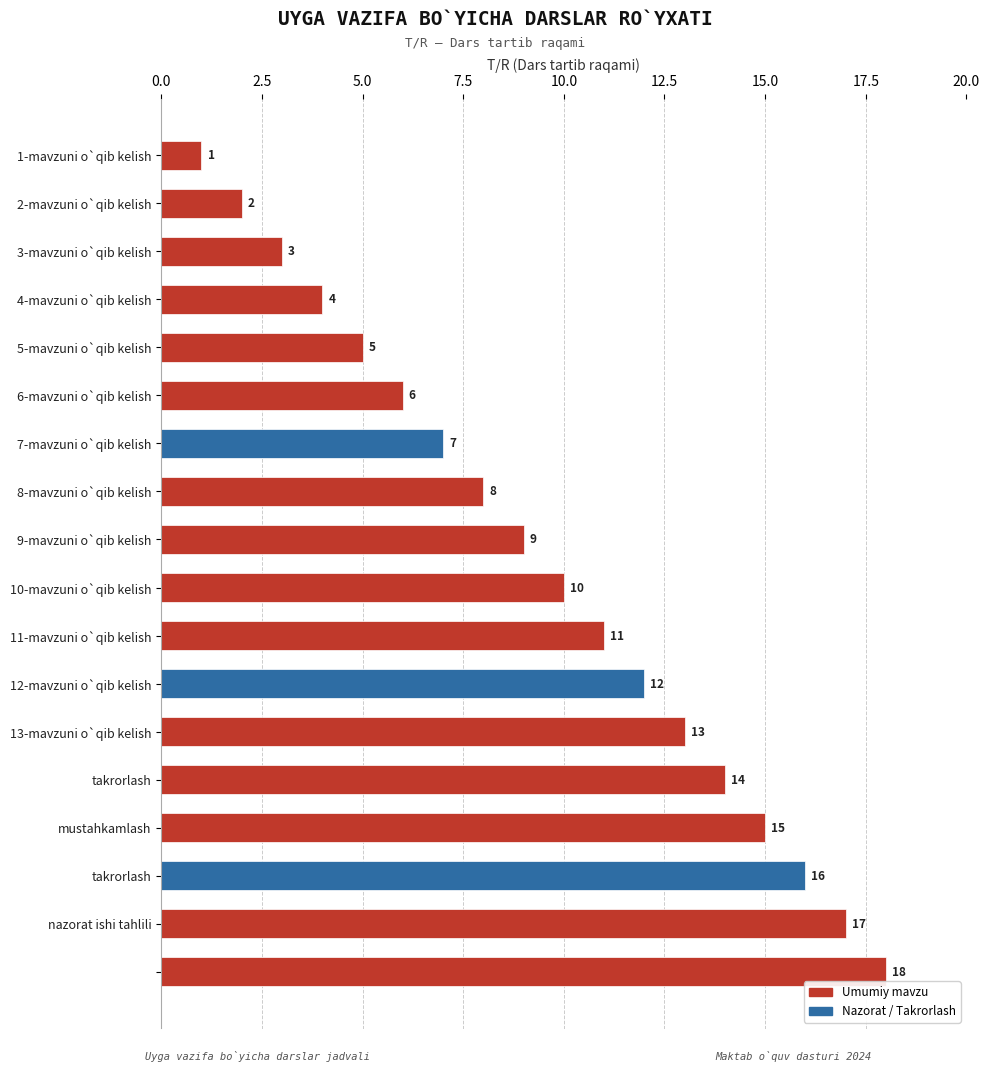

What is the difference between the second highest and second lowest values?

15